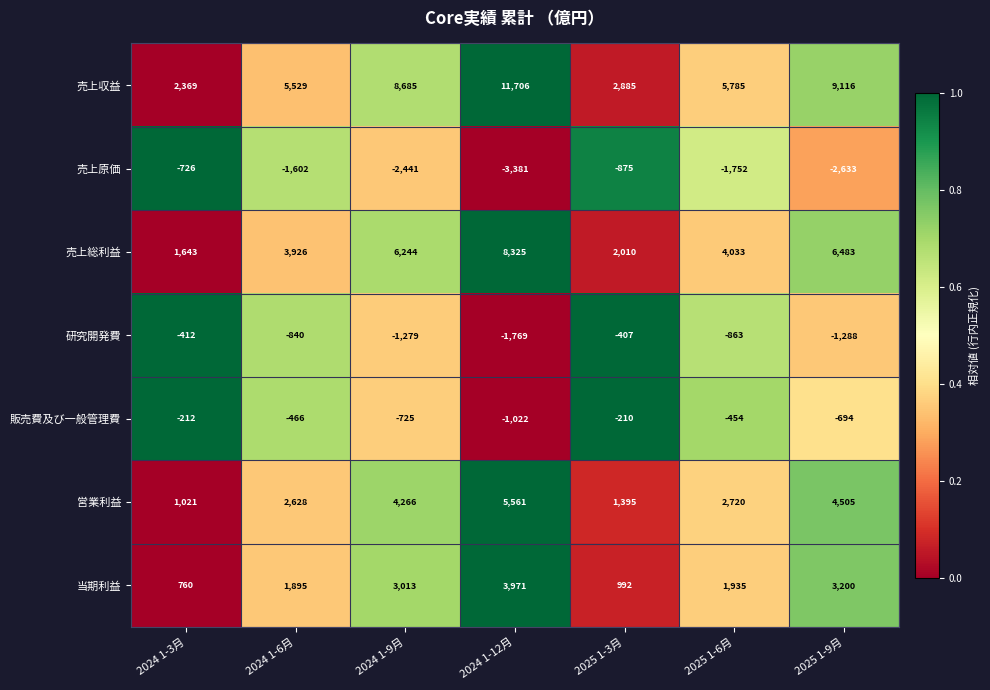

What is the sum of all 研究開発費 values?

-6858